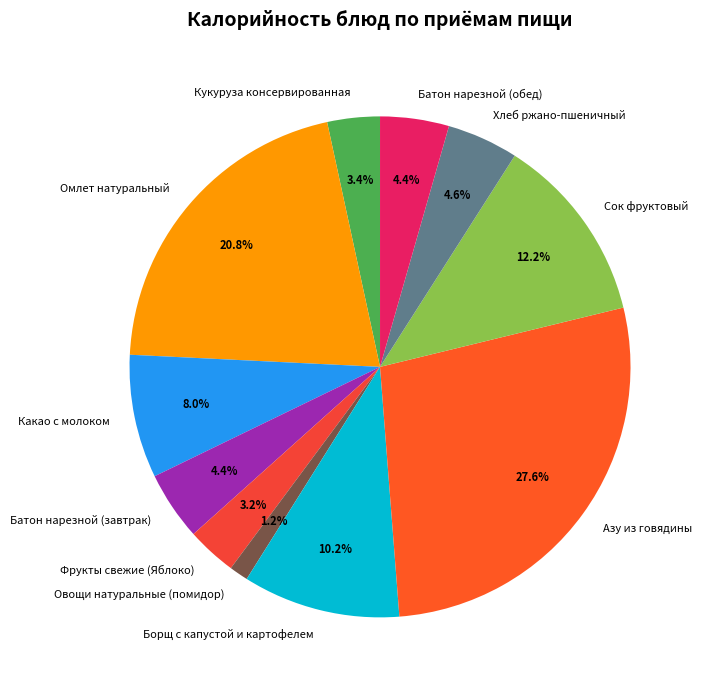

Is there a majority slice in this chart?

No